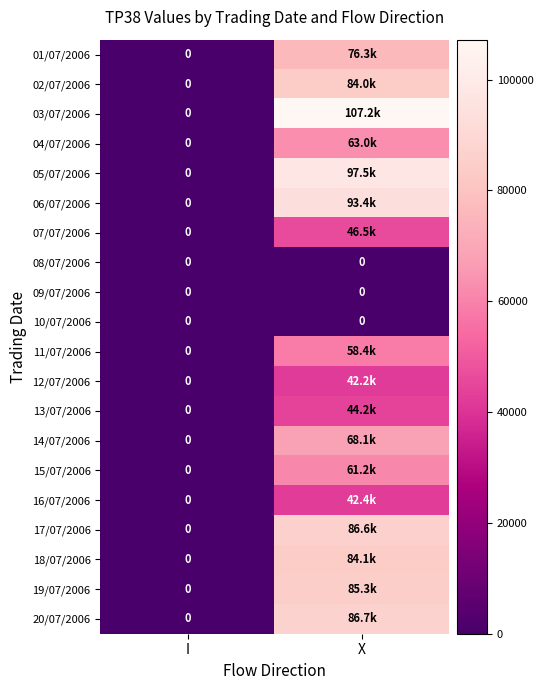

The 08/07/2006 series shows 0 at X. True or false?

True